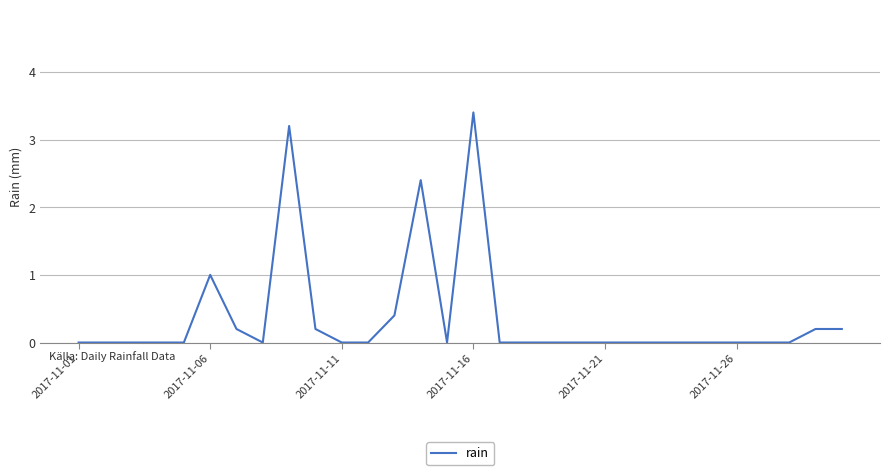

True or false: there are more than 2 points higher than both neighbors.

True